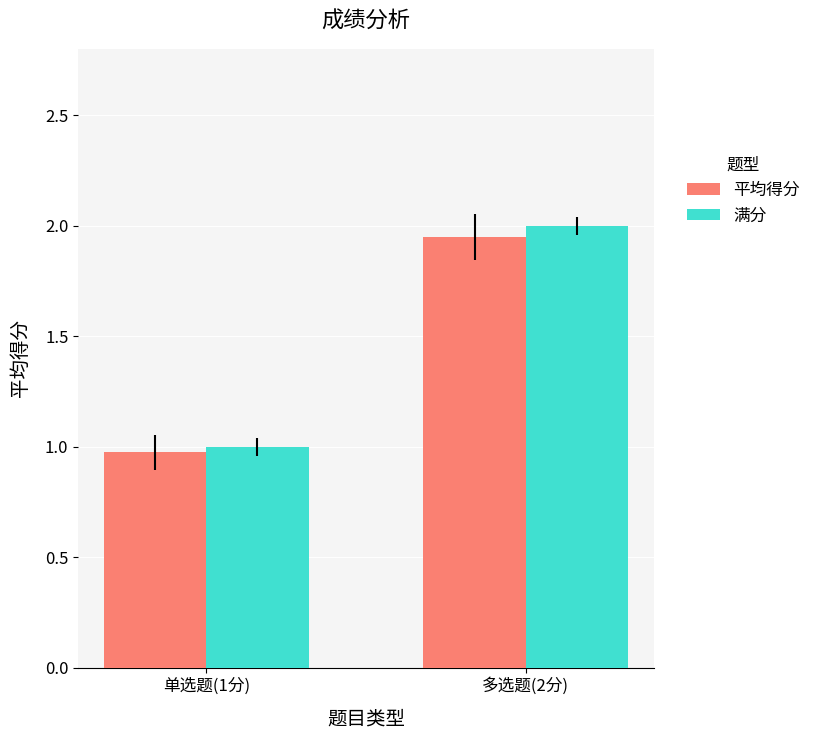

Which series changed the most between 单选题(1分) and 多选题(2分)?

满分